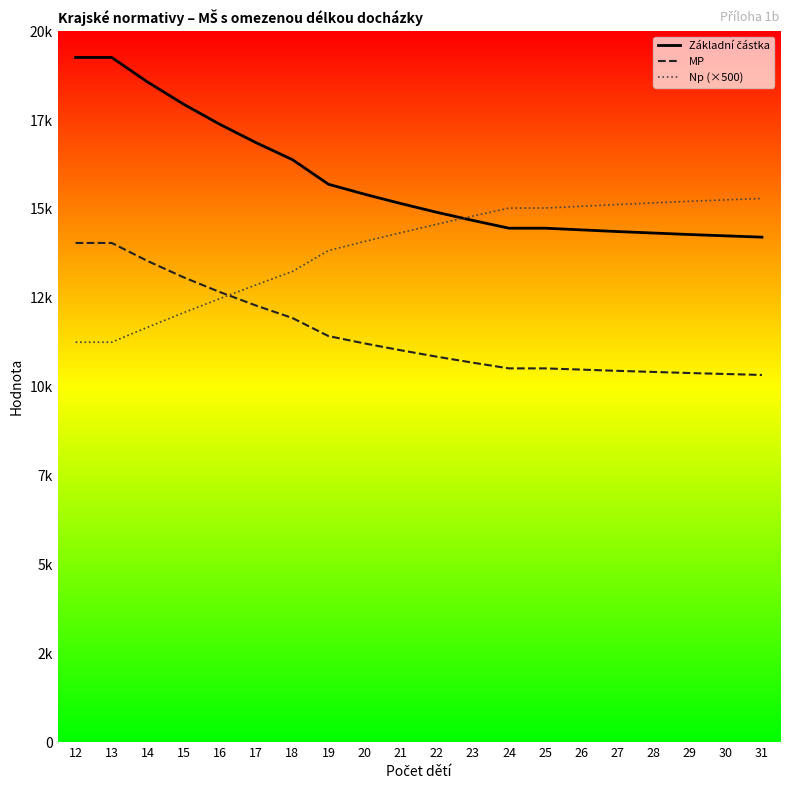

What is the difference between the maximum and minimum values in the MP series?

3714